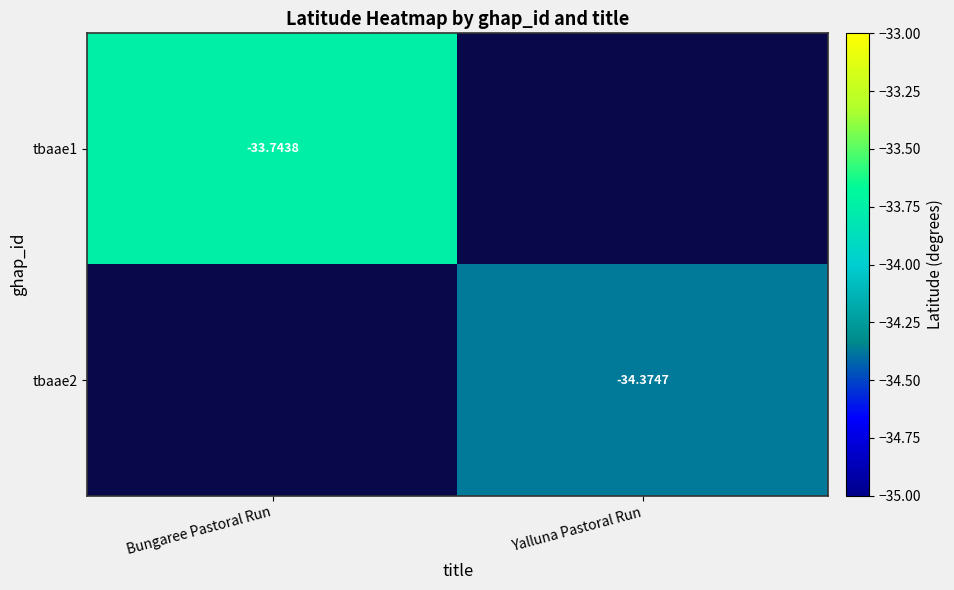

What is the average value of the tbaae2 series?

-17.2